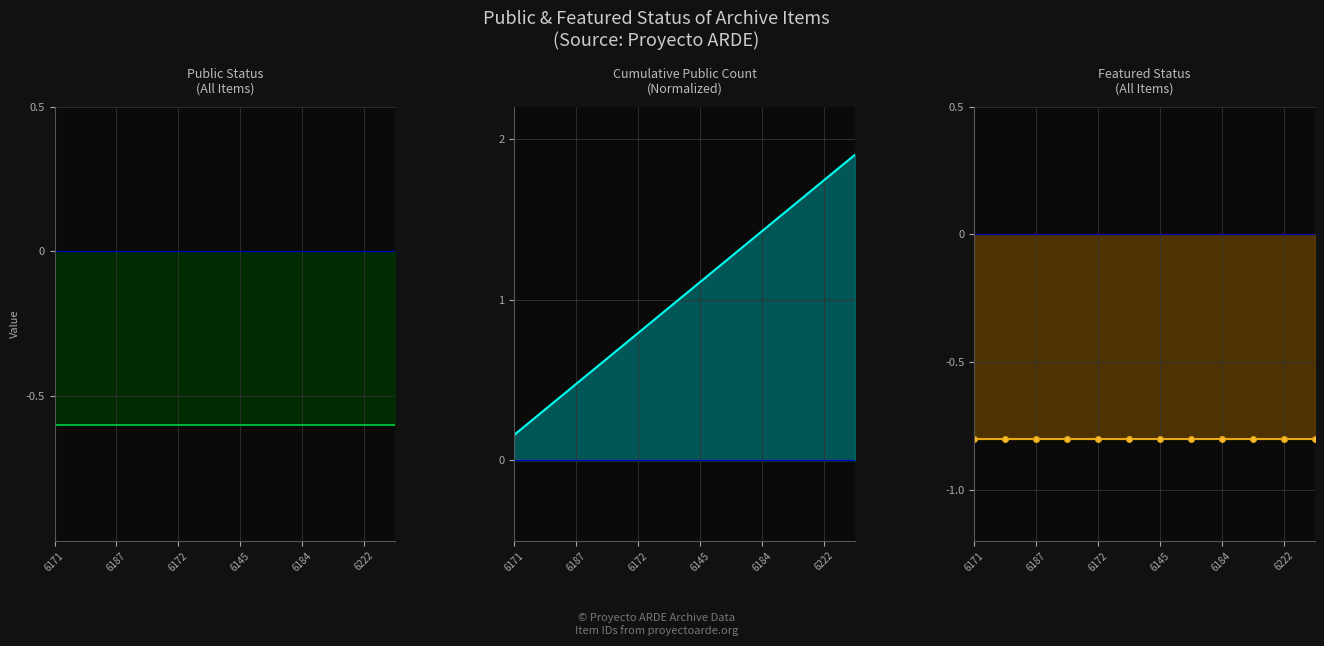

At which label is featured closest to 0?

6171